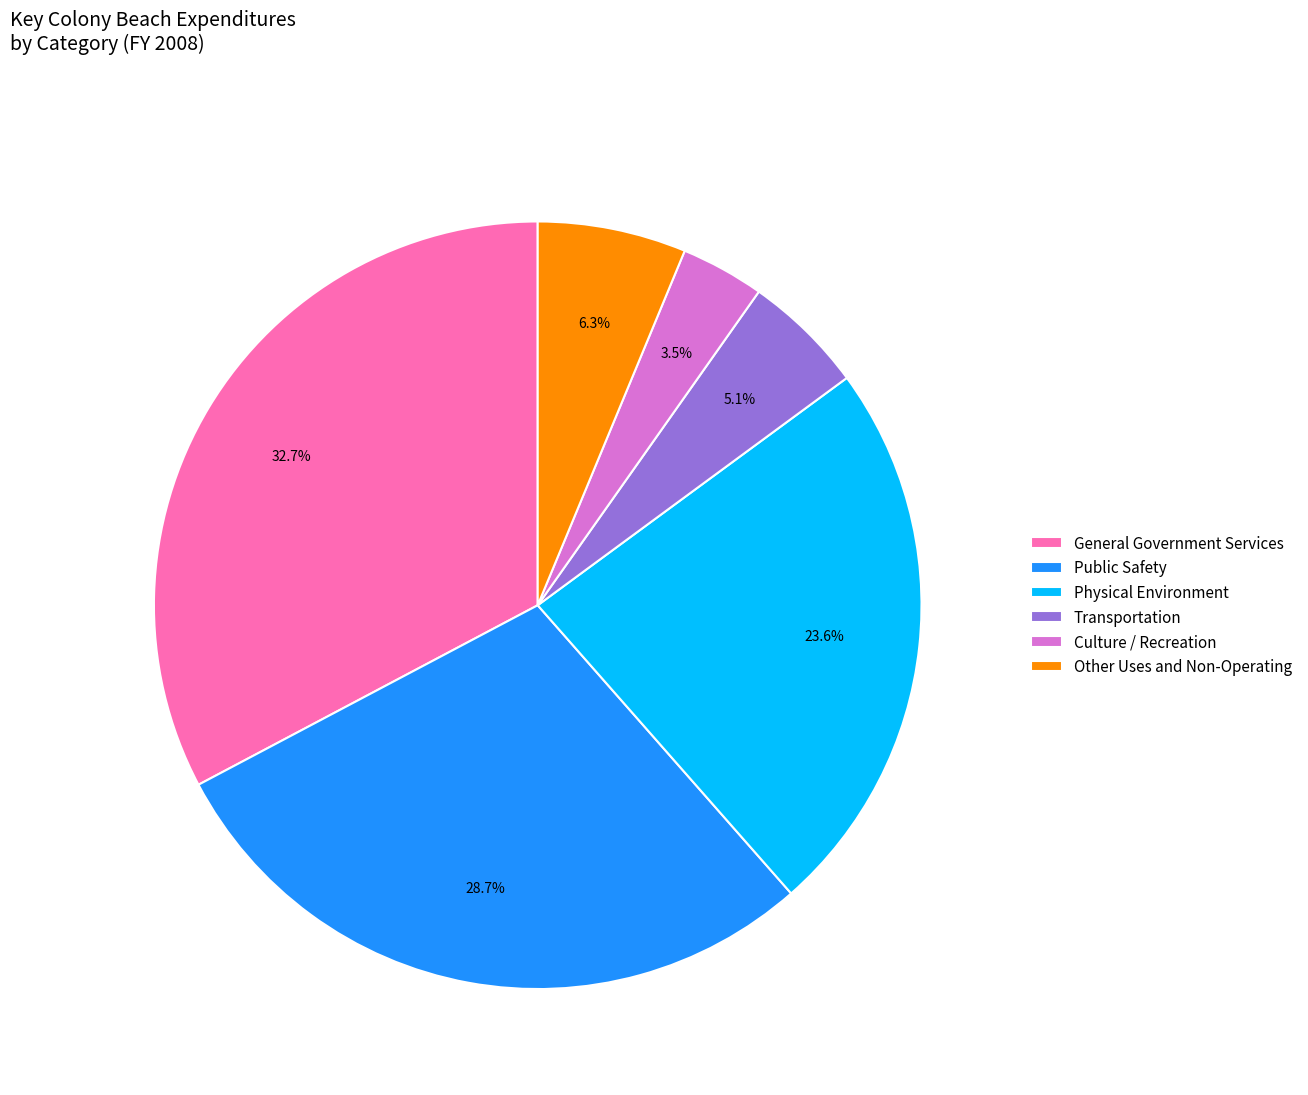

Which slice is the largest?

General Government Services